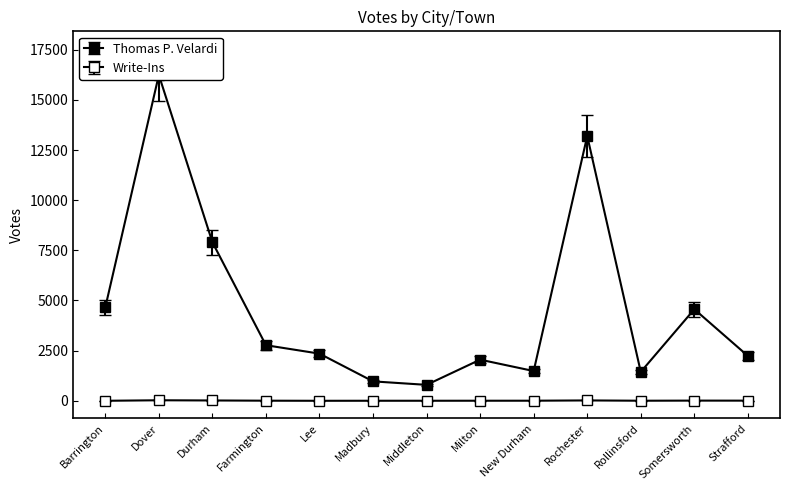

What is the difference between the maximum and minimum values in the Thomas P. Velardi series?

15445